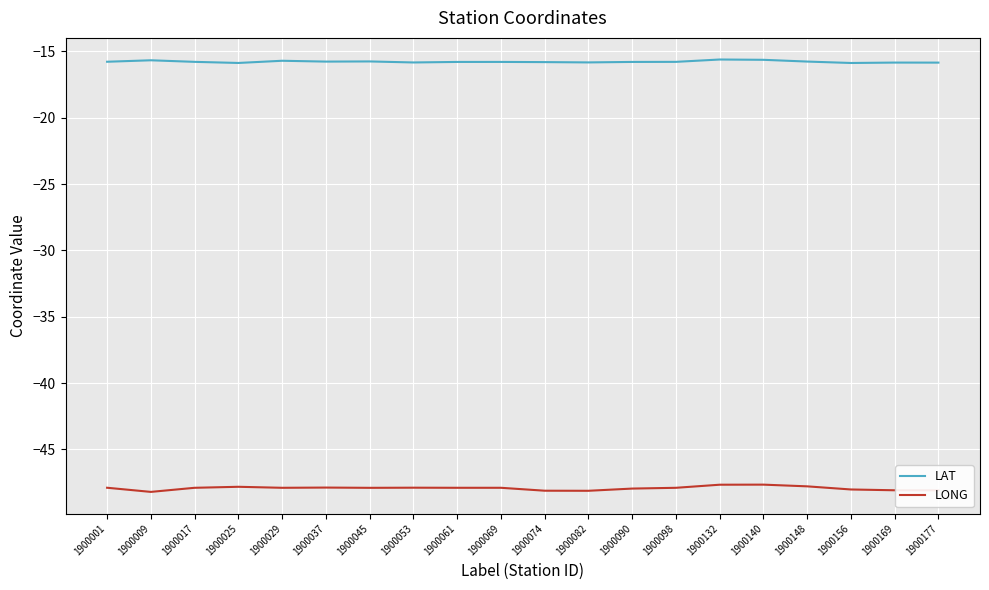

Rank the series by their average value, from highest to lowest.

LAT, LONG